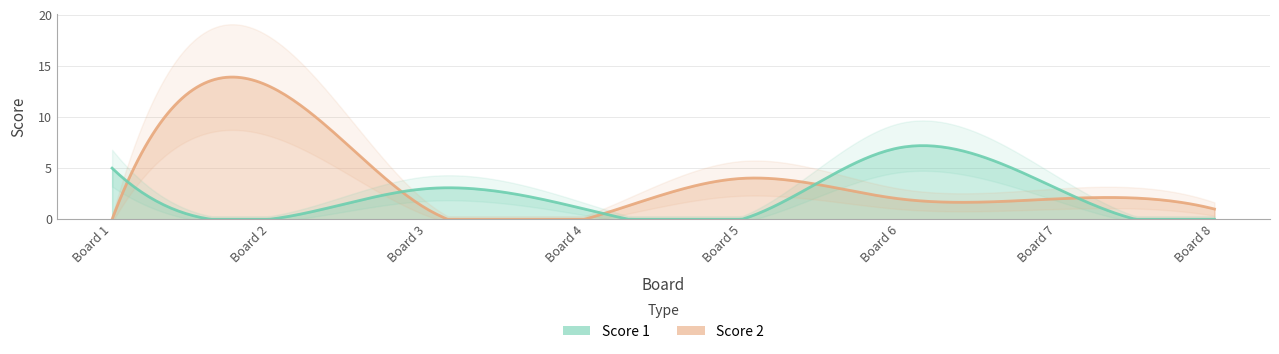

Does the chart display data point markers on the line(s)?

No